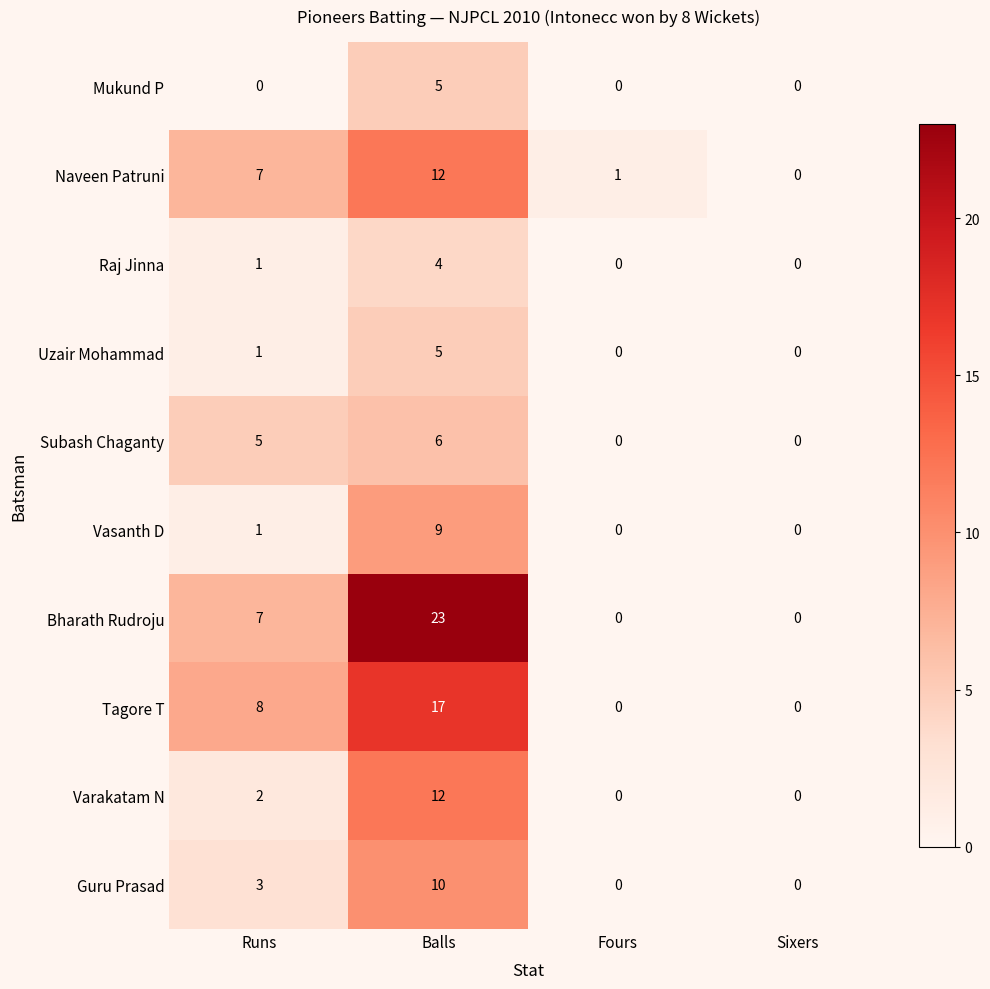

At which label is Tagore T closest to 8?

Runs